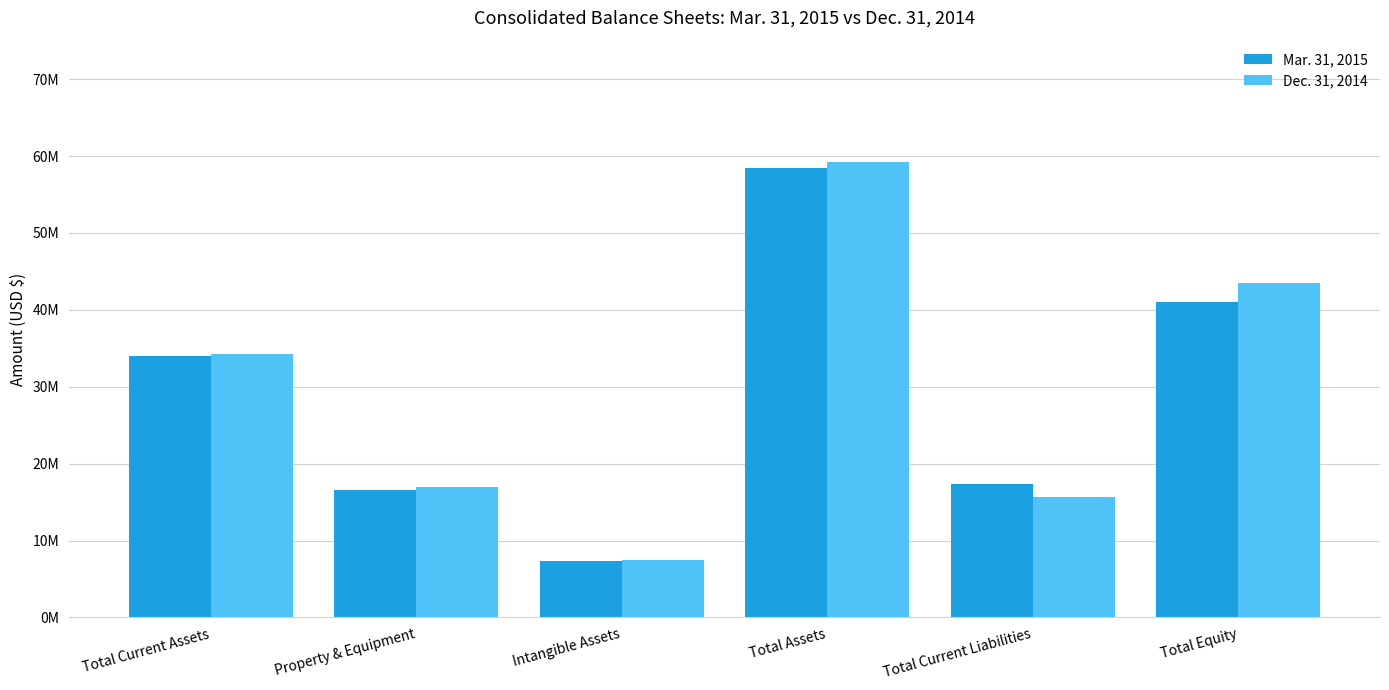

Does the chart contain stacked bars?

No